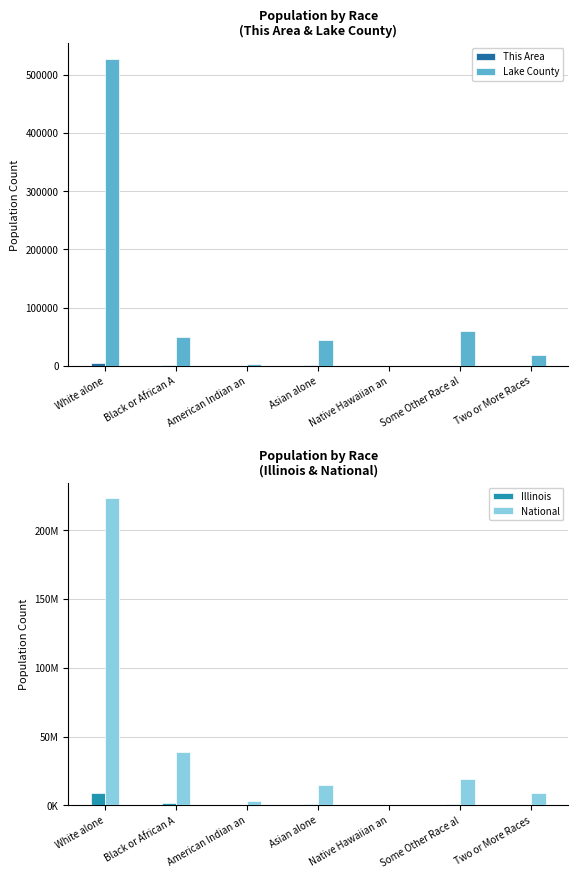

How many values in the Illinois series are below 586934?

3